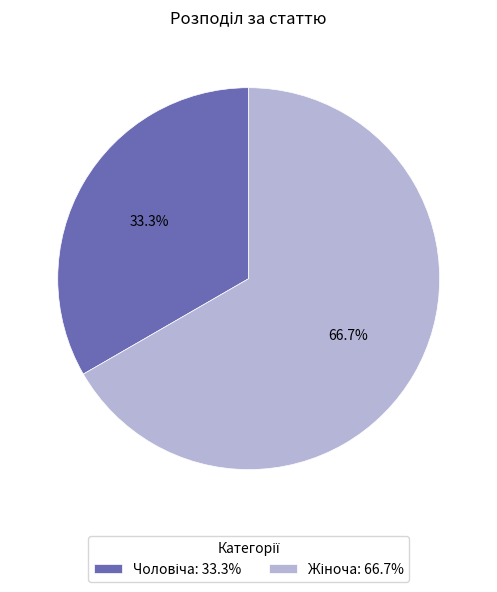

Is there any slice that represents more than half of the pie?

Yes